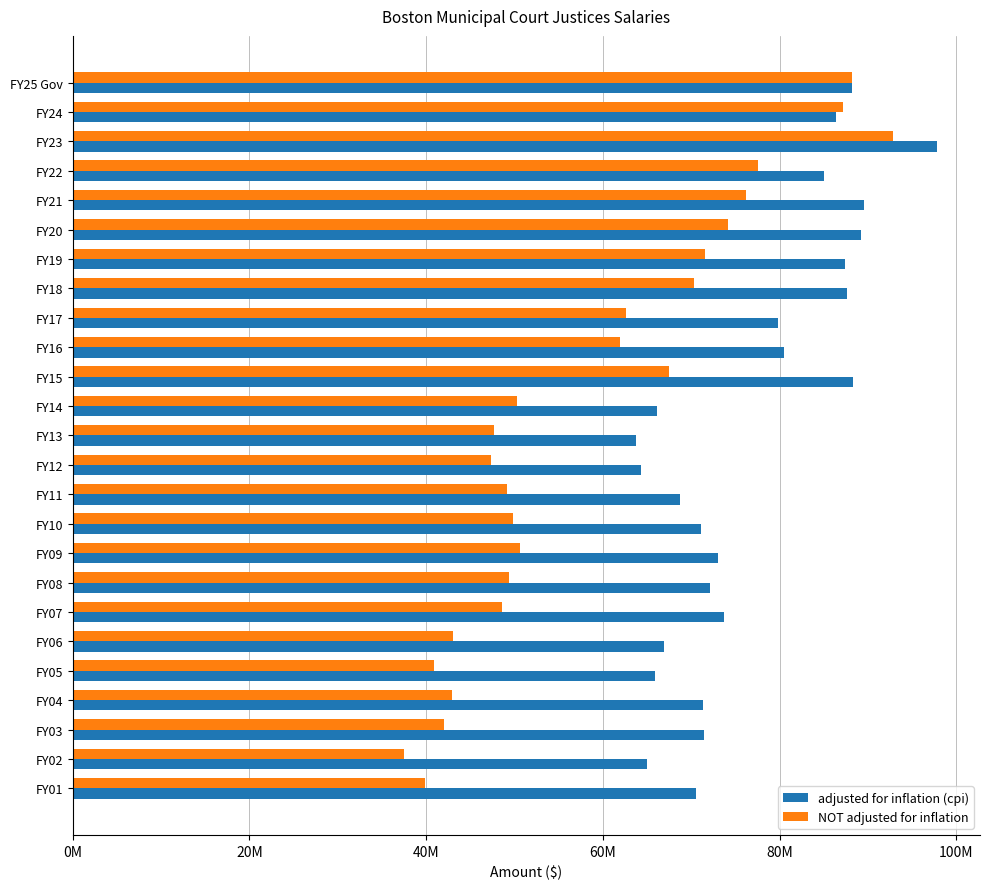

What is the difference between the maximum and minimum values in the NOT adjusted for inflation series?

55404414